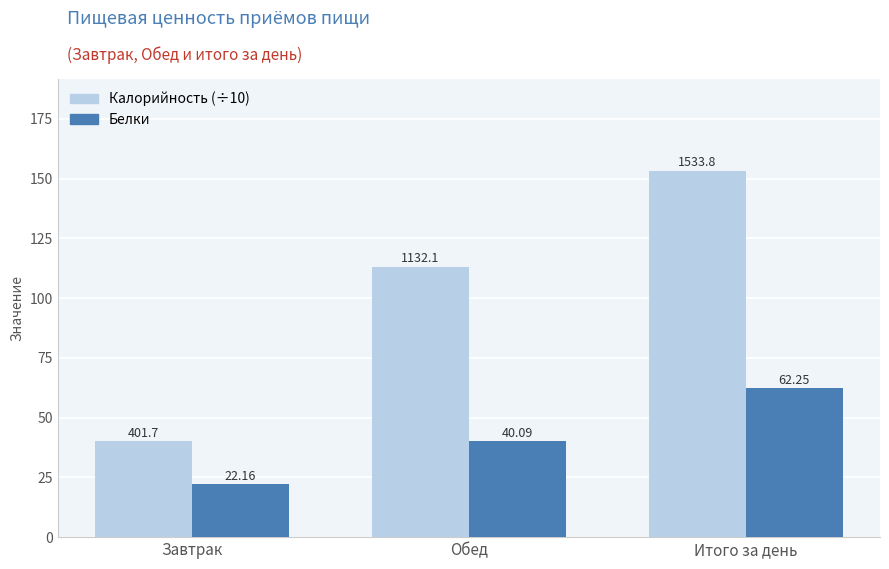

How many values in the Калорийность (÷10) series are below 113?

1